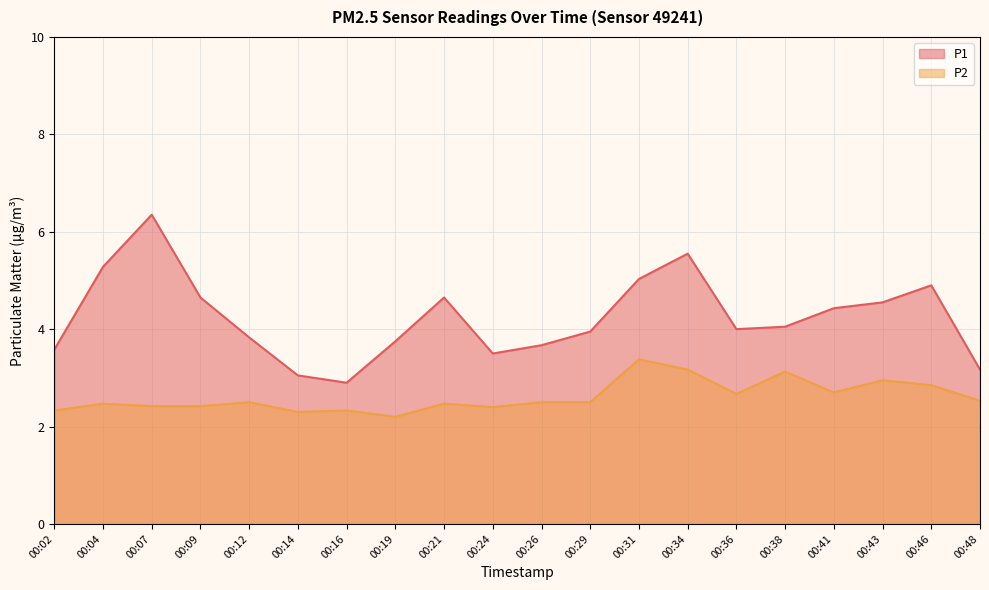

True or false: P2 and P1 intersect in this chart.

False